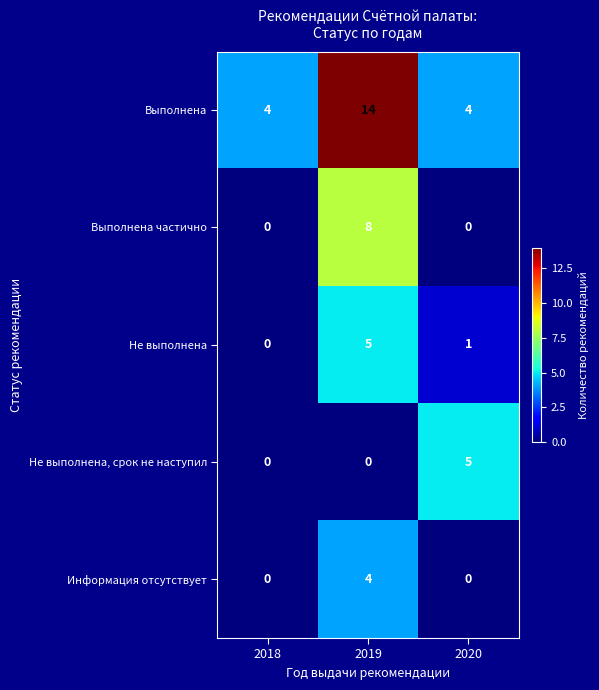

True or false: Не выполнена, срок не наступил has a value of 3 at 2020.

False